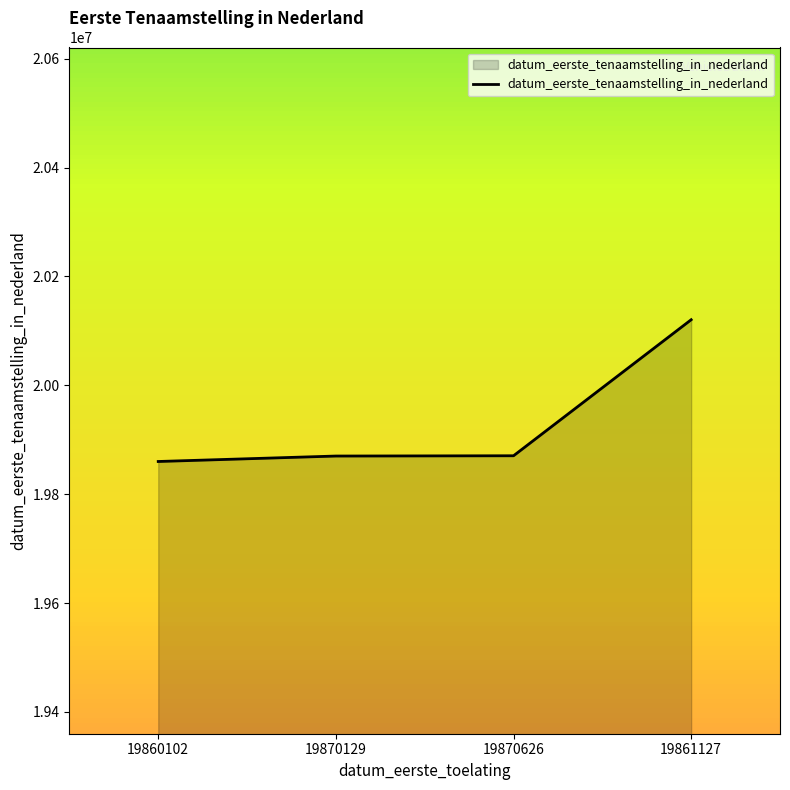

What is the change in value from 19870129 to 19861127?

+250372